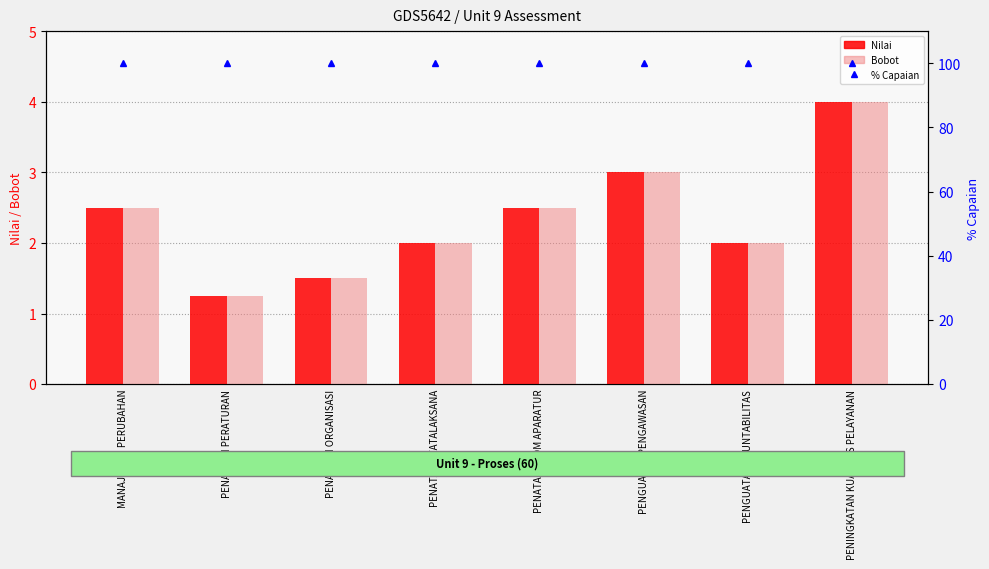

Is it true that Bobot equals 2.0 at PENGUATAN AKUNTABILITAS?

True